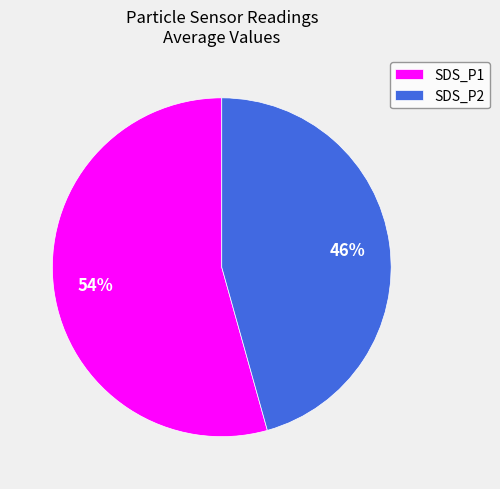

Which has a higher value, SDS_P1 or SDS_P2?

SDS_P1